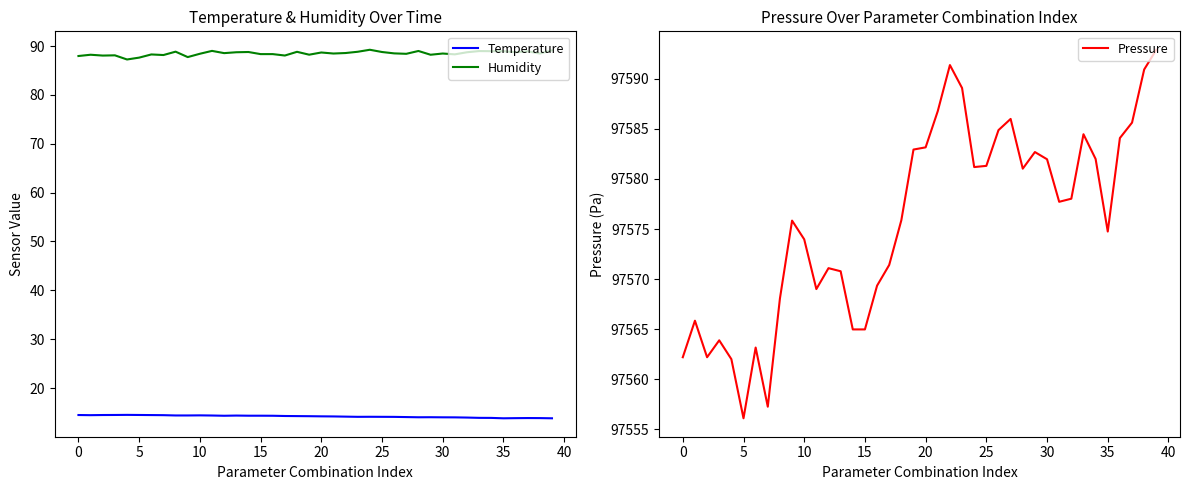

True or false: Temperature has a value of 14.1 at 25.

True